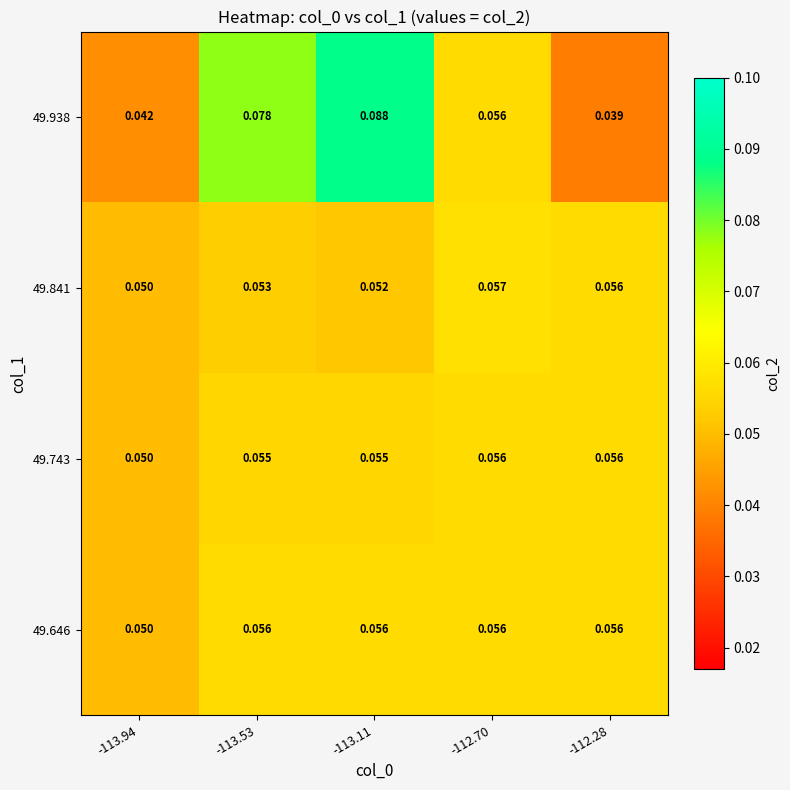

Is the value of 49.646 at -113.53 greater than the value of 49.938 at -113.94?

Yes